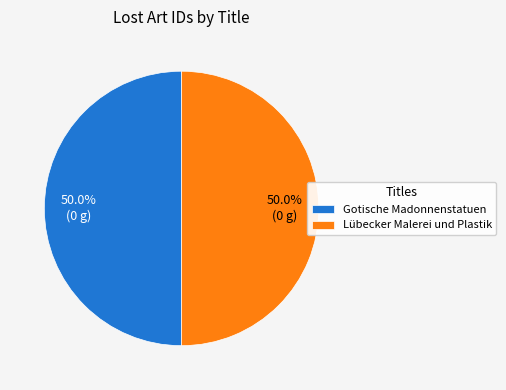

What is the ratio of the value at Gotische Madonnenstatuen to the value at Lübecker Malerei und Plastik?

1.0